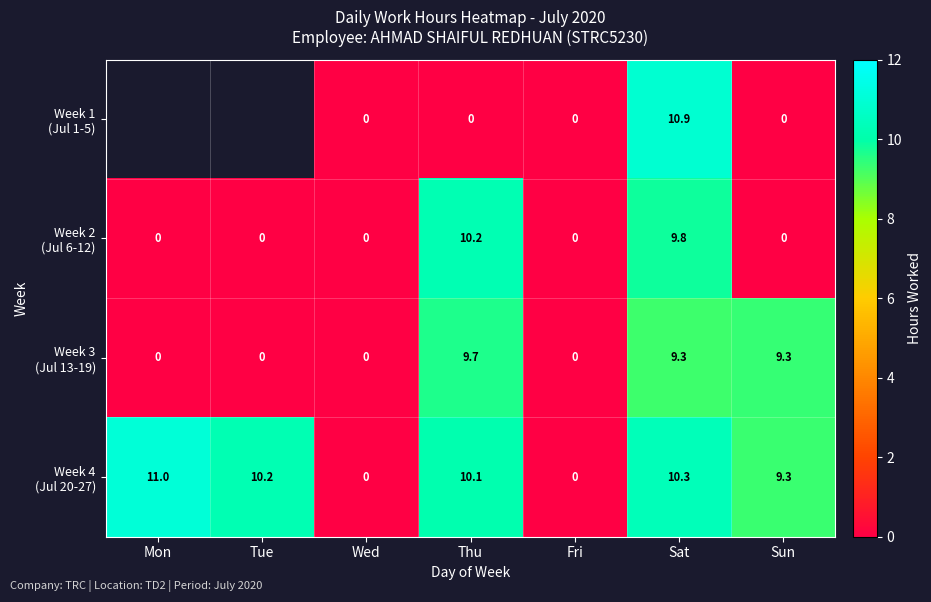

What is the difference between the highest and lowest values at Sat?

1.6